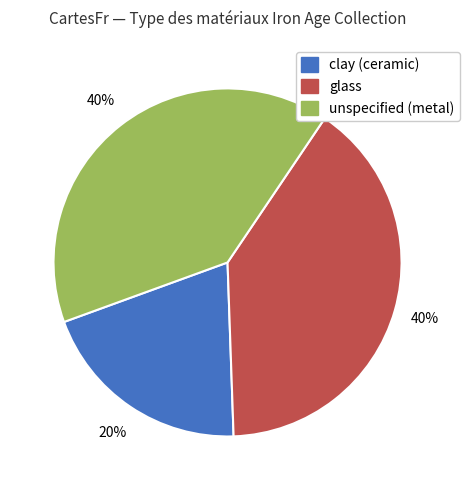

Is there a majority slice in this chart?

No